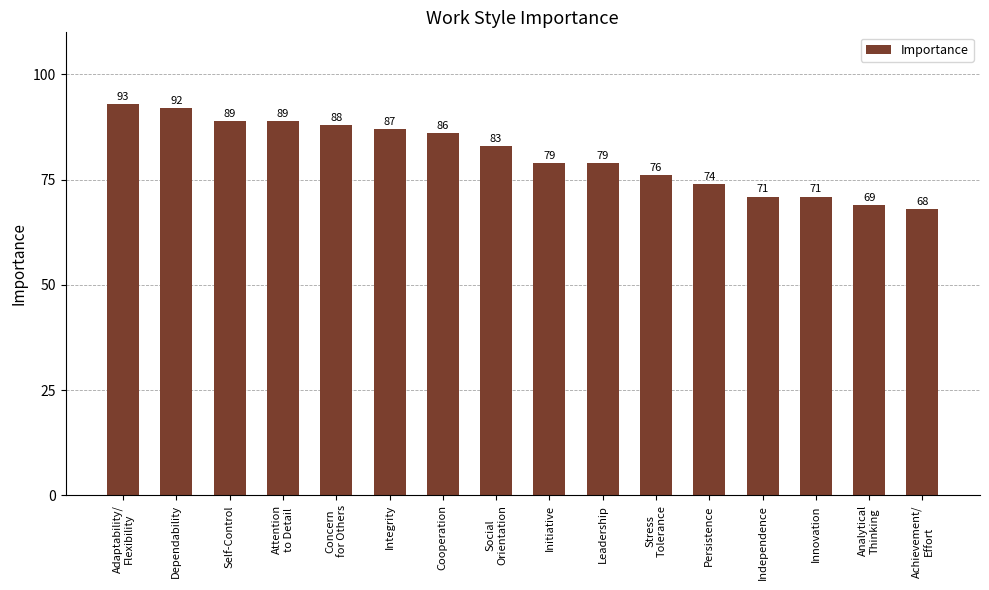

What is the average value?

81